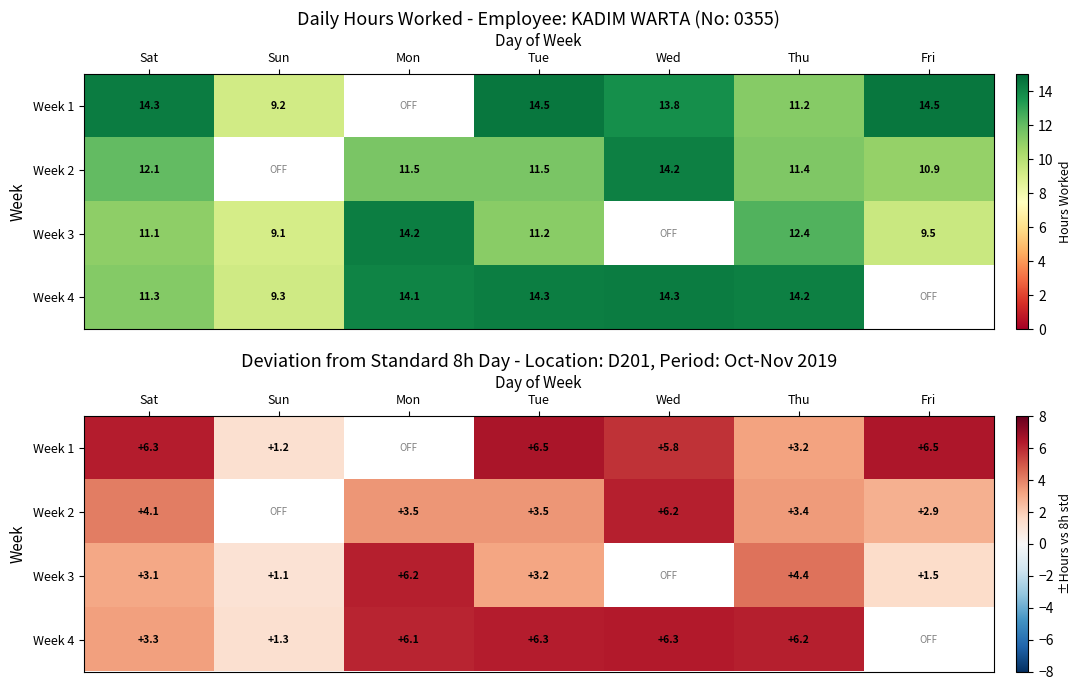

Which category has the lowest value across all series?

Sun